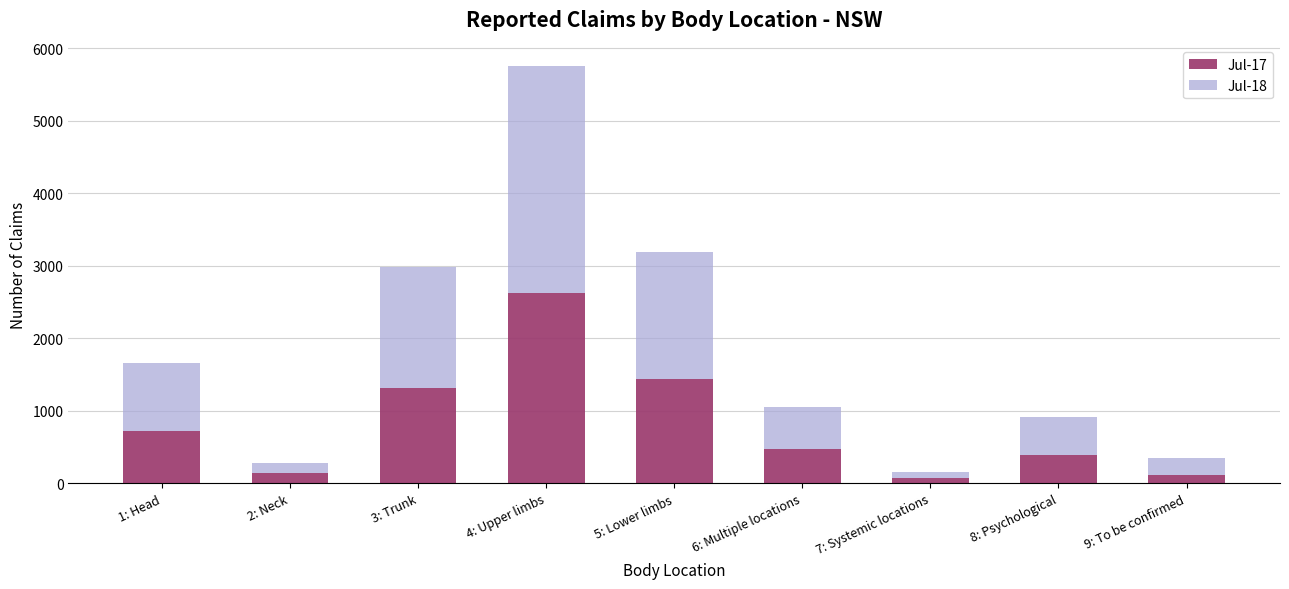

At which category is the sum across all series the highest?

4: Upper limbs